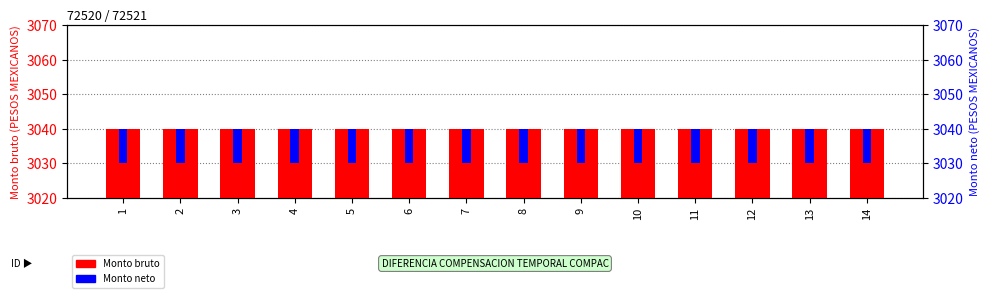

At which category is the sum across all series the highest?

1